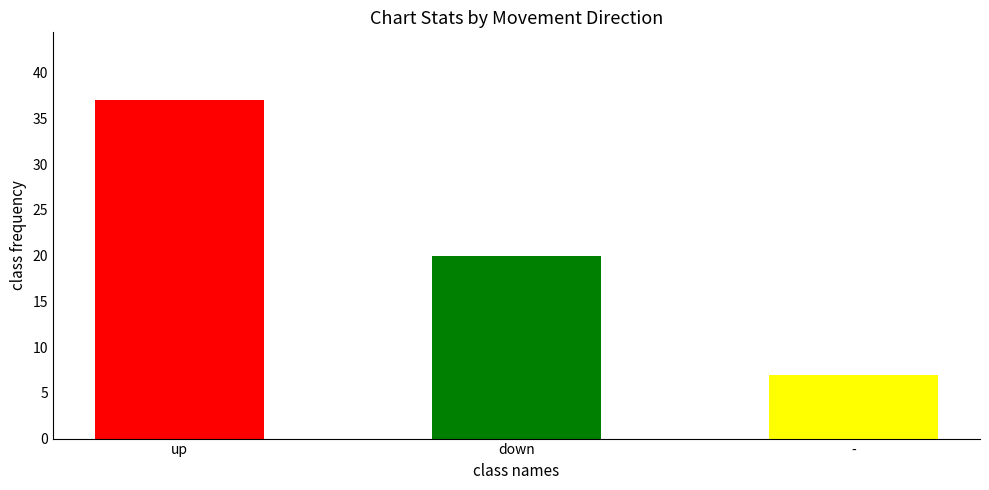

What is the value of the 2nd bar from the left?

20